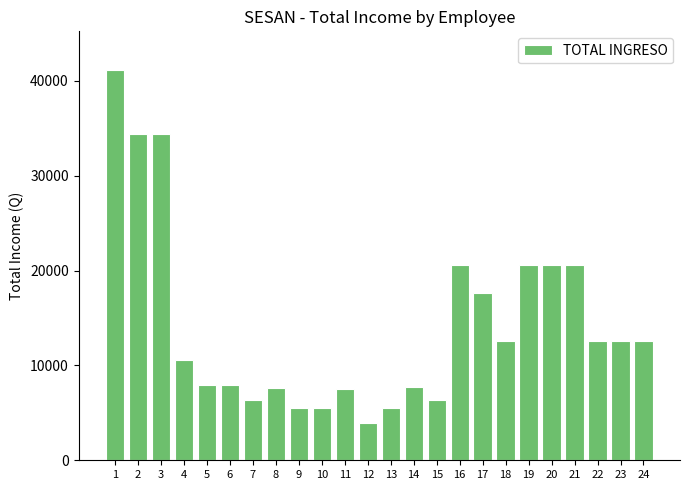

The value at 18 is 12625. True or false?

True